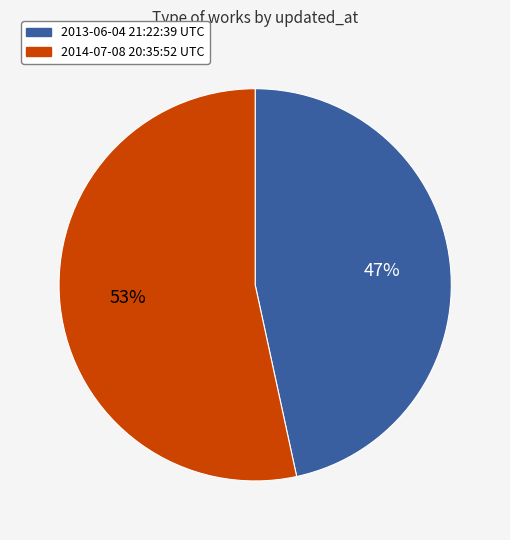

Is 2013-06-04 21:22:39 UTC the majority of the pie?

No